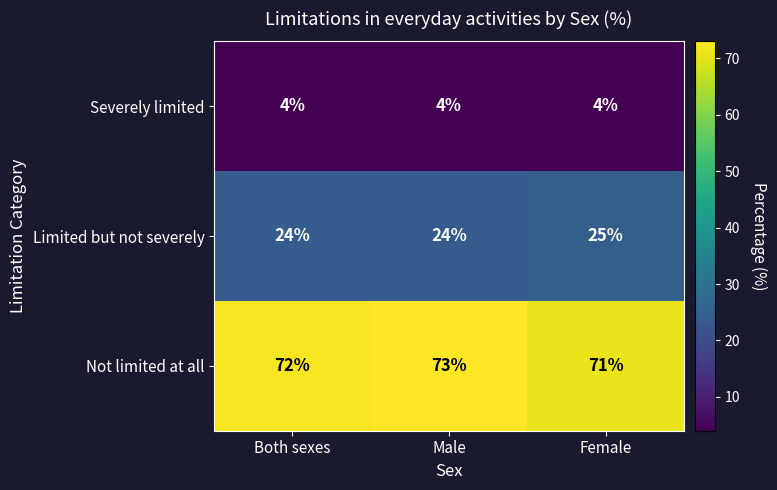

What is the average value of the Not limited at all series?

72